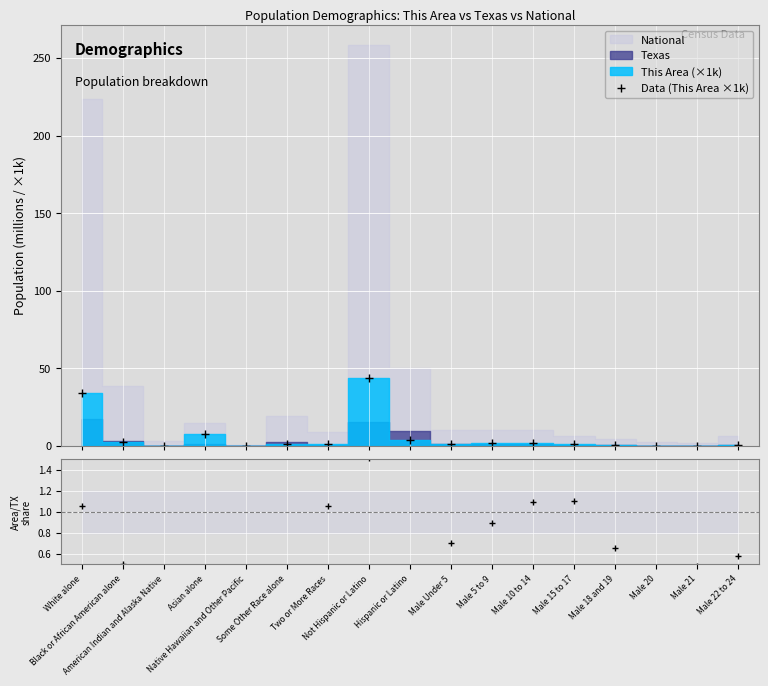

At which label does Ratio reach its peak?

Asian alone